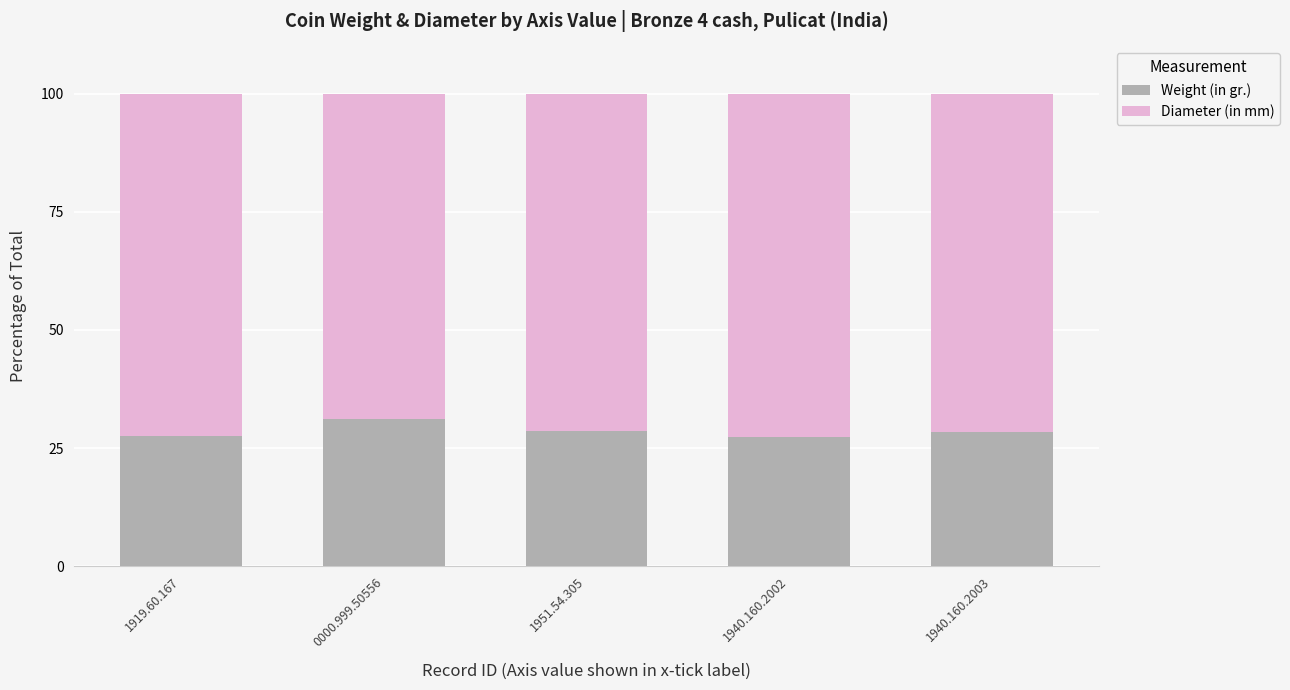

Is it true that Weight (in gr.) equals 49.7 at 0000.999.50556?

False